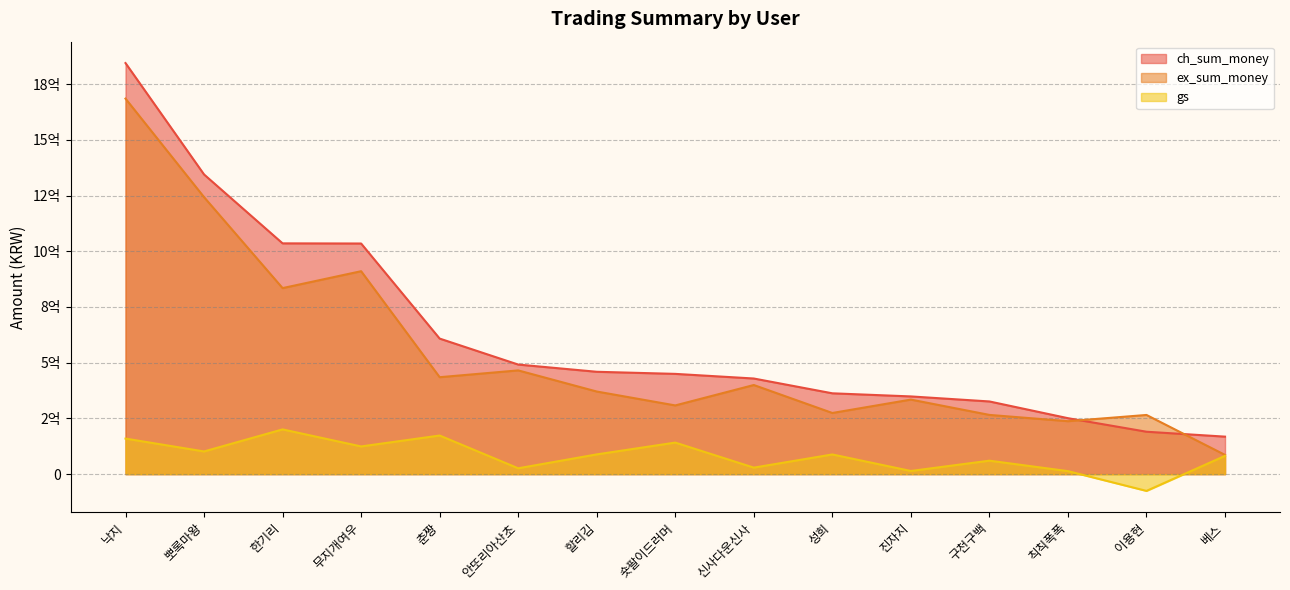

How many values in the ch_sum_money series are below 449900000?

7